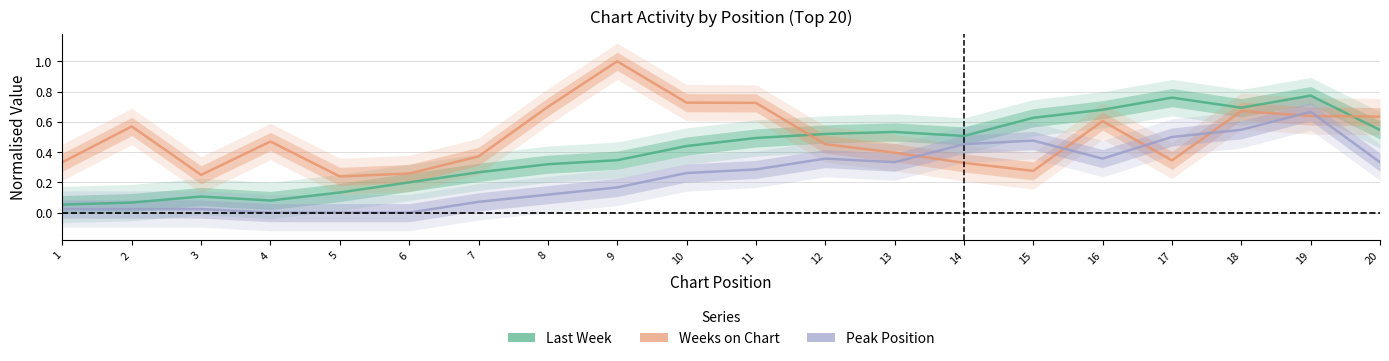

Which category has the highest value in the Last Week series?

19